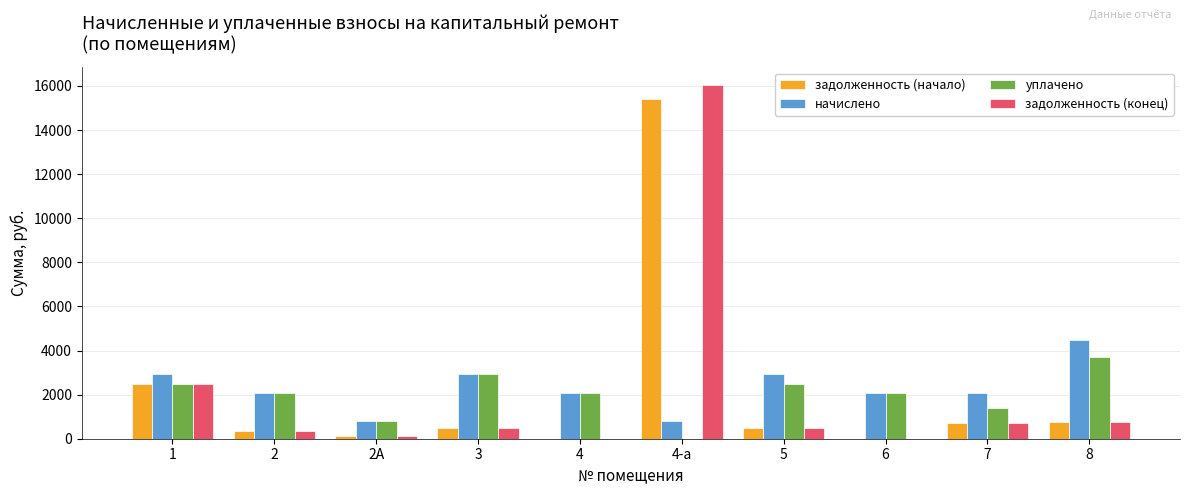

Which category has the highest value across all series?

4-а